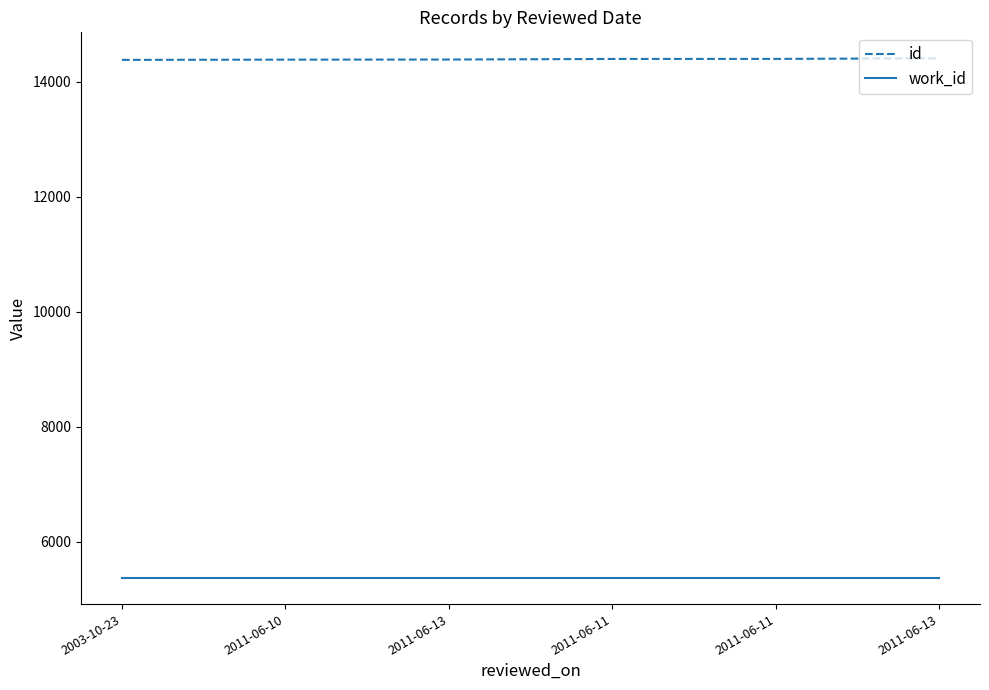

What are all the series names shown in the legend?

id, work_id